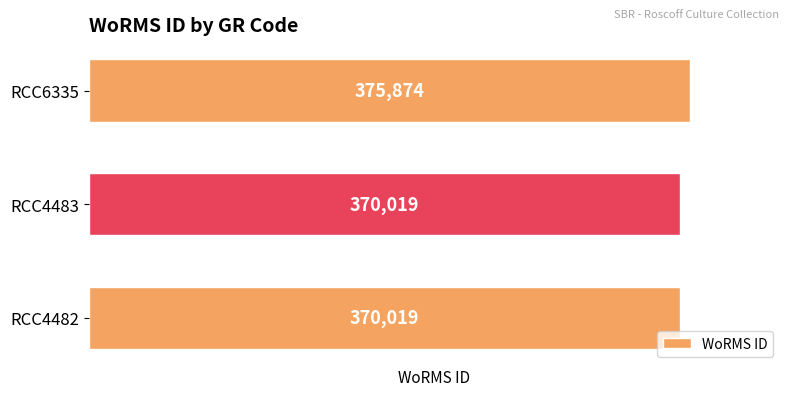

True or false: the data shows 370019 at RCC4483.

True